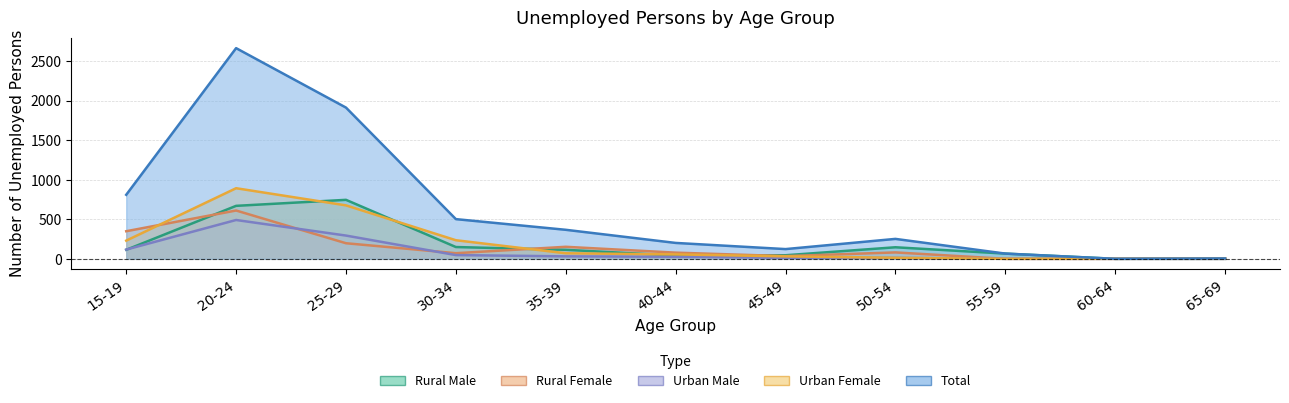

How many times do Rural Female and Urban Female cross each other?

2